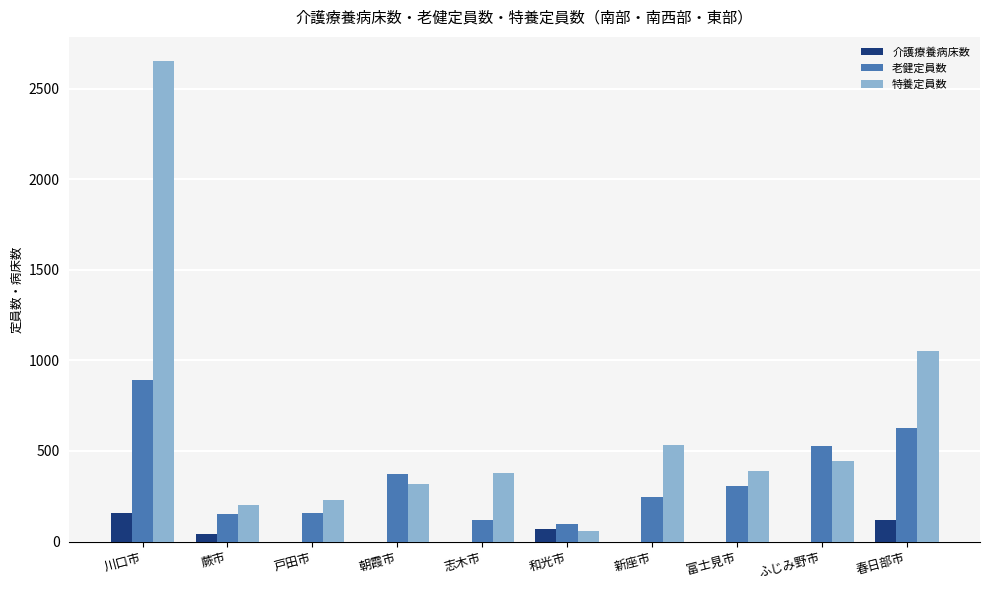

What is the sum of all 特養定員数 values?

6266